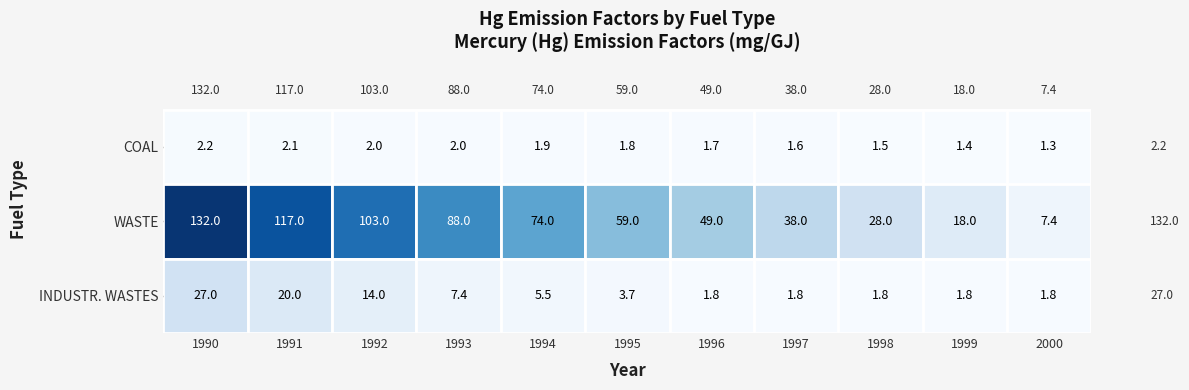

At how many categories does at least one series exceed 89?

3